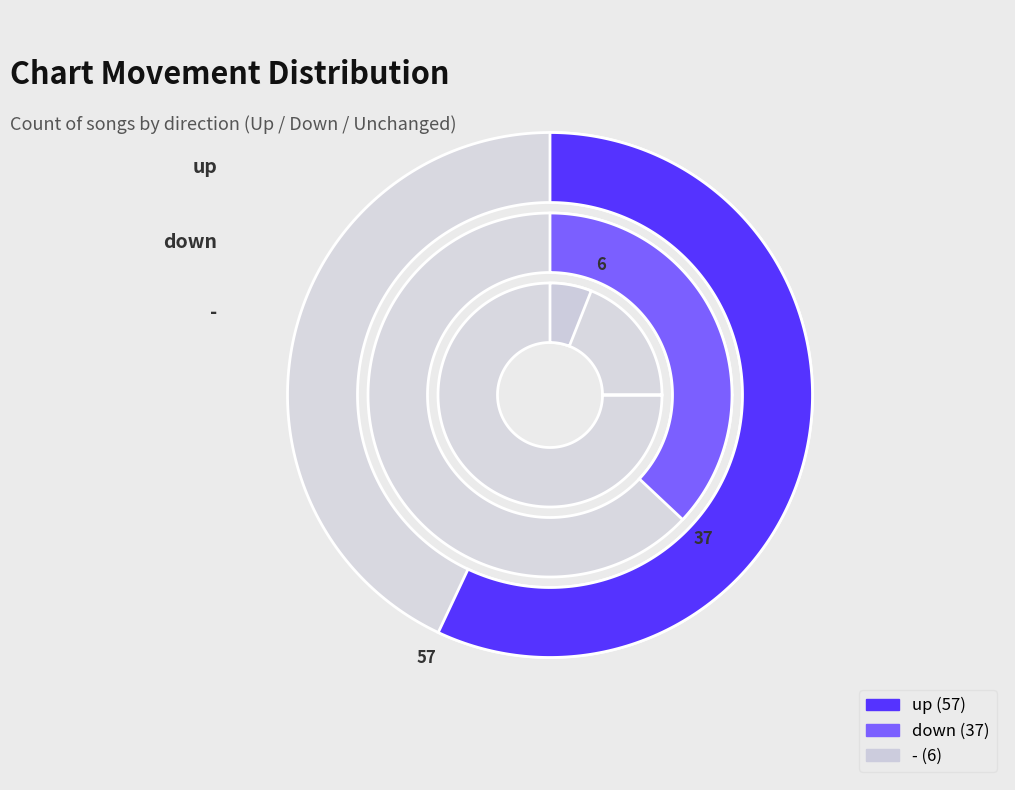

Which slice is the smallest?

-